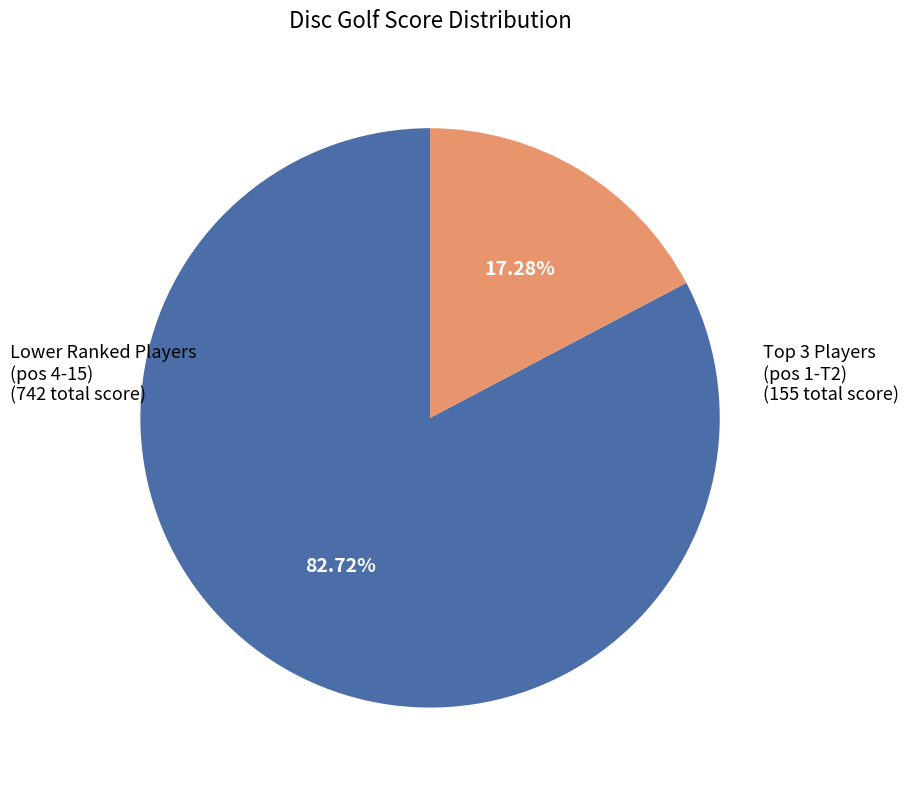

To the nearest percent, what is the average slice percentage?

50%